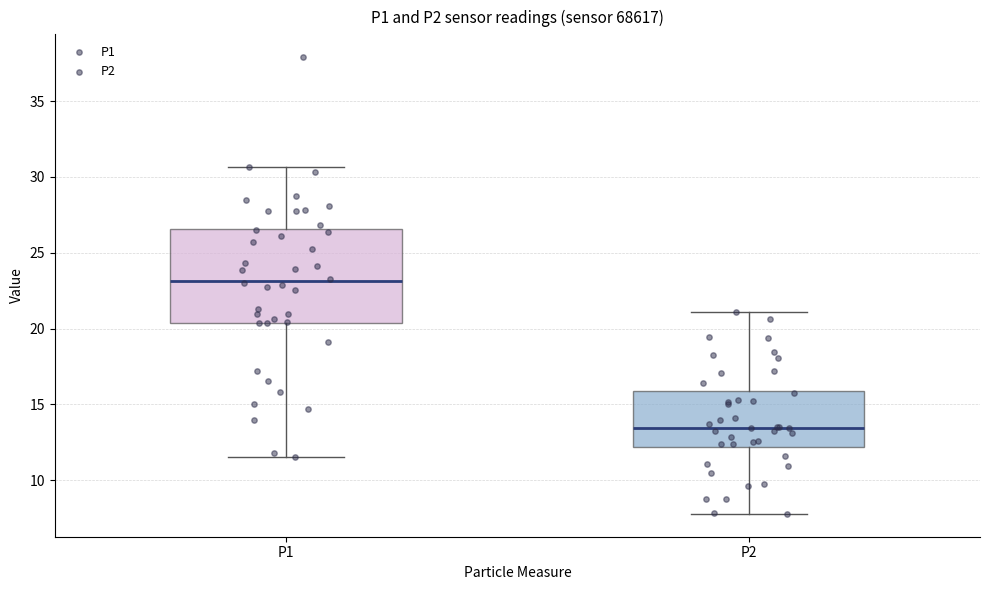

Reading left to right, read every box against the y-axis: the position of its median line, the range the box covers, and the ends of its whiskers. The values are not printed on the chart, so give them approximately, as read against the axis.

P1: median 23.0, box 20.5 to 26.5, whiskers 11.5 to 30.5
P2: median 13.5, box 12.0 to 16.0, whiskers 8.0 to 21.0